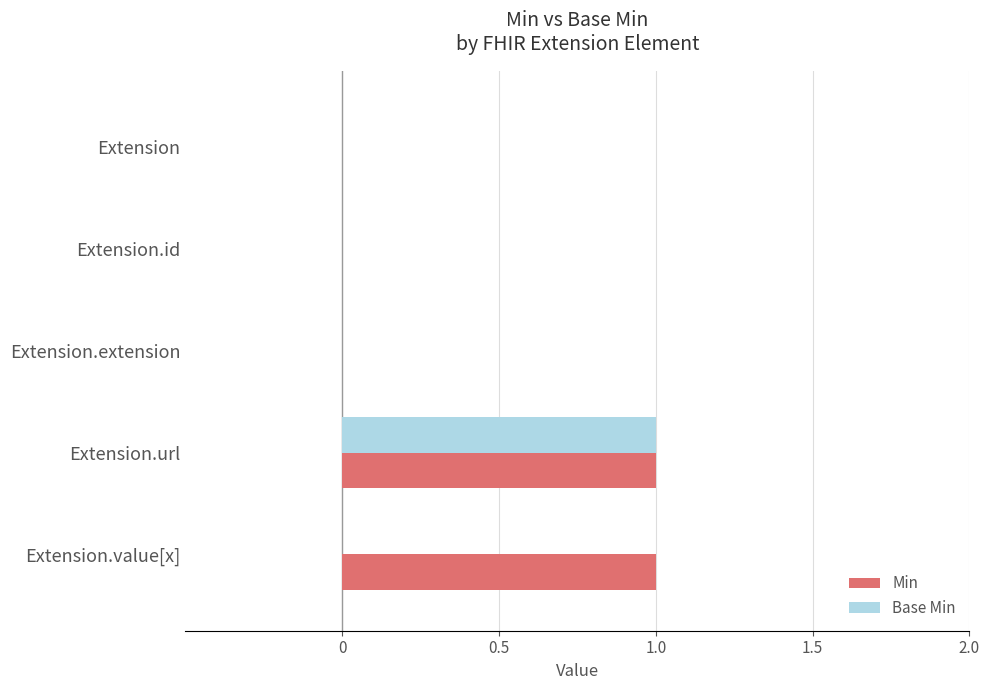

Is it true that Base Min equals 0 at Extension.value[x]?

True